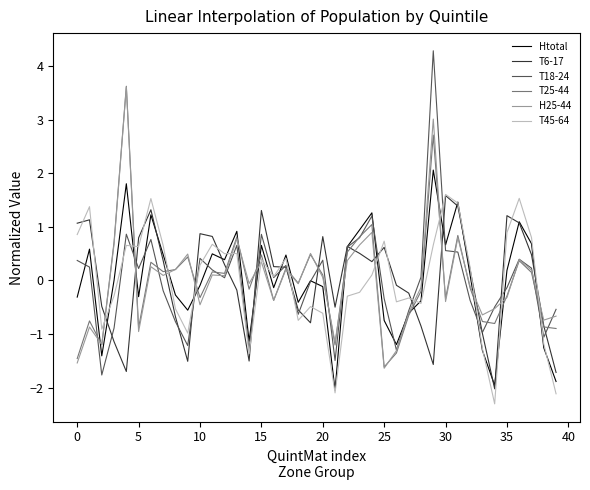

How many positive values does the T25-44 series have?

20